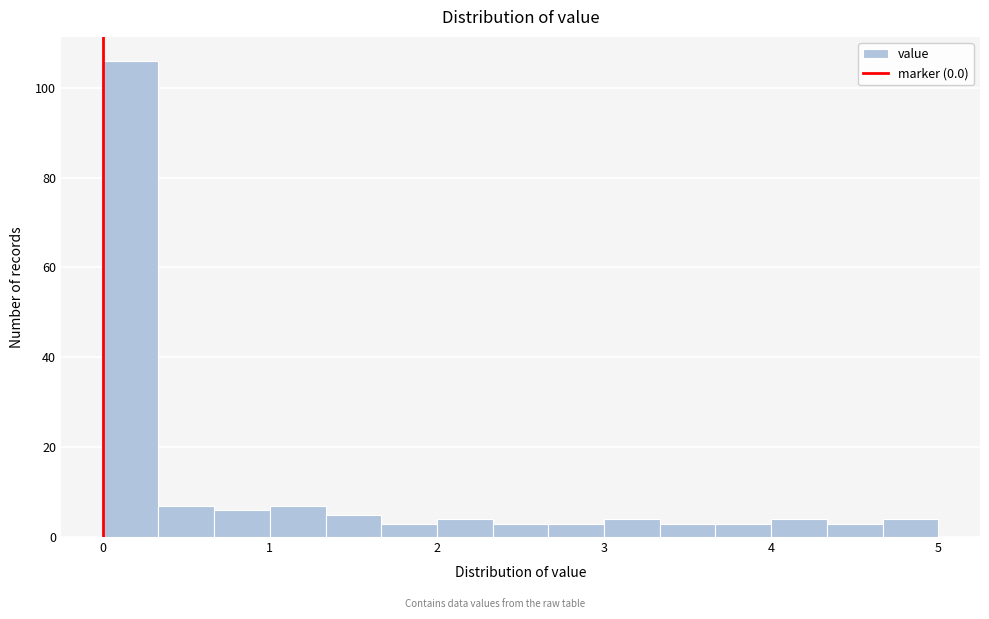

Around what value on the x-axis is the tallest bar? Give the approximate position of its centre, as read against the axis.

0.2